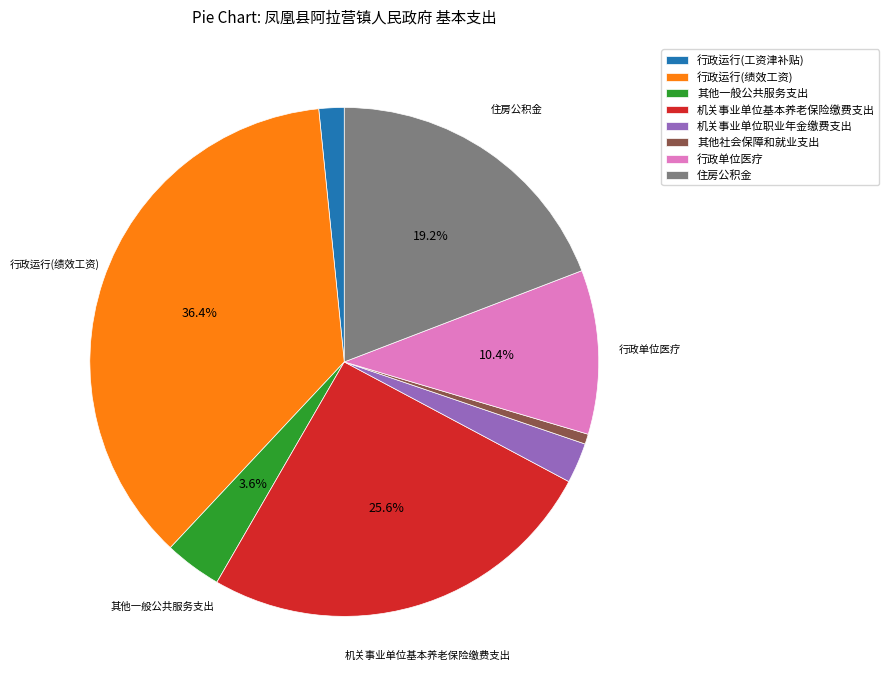

What is the ratio of the value at 机关事业单位基本养老保险缴费支出 to the value at 其他社会保障和就业支出?

39.9